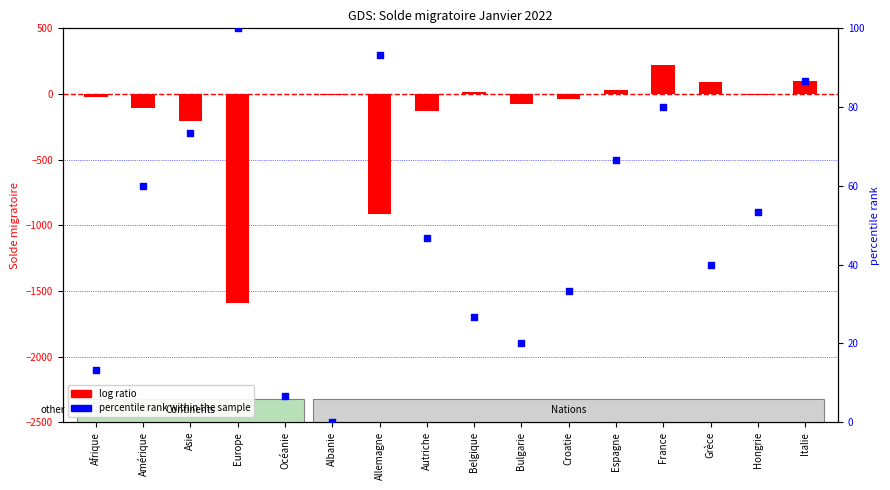

What is the total value across all series at Europe?

-1496.0